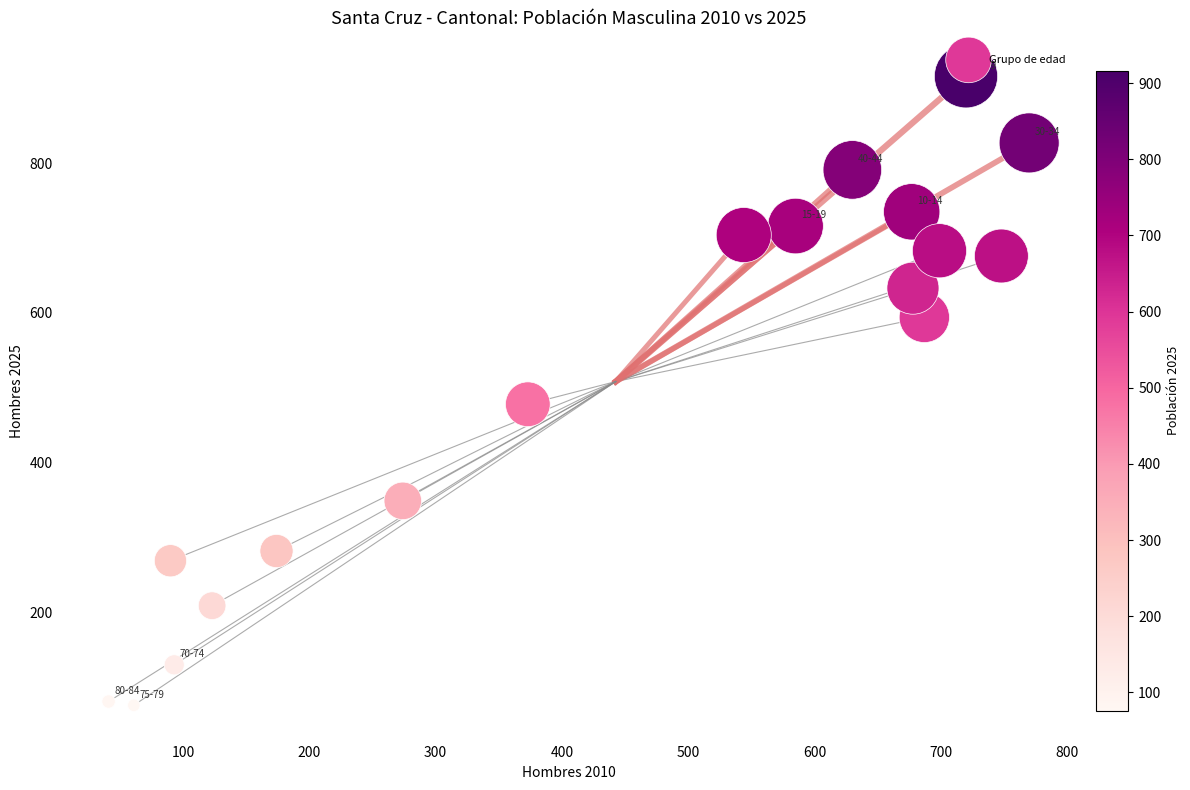

What is the range of Y values (max minus min)?

840